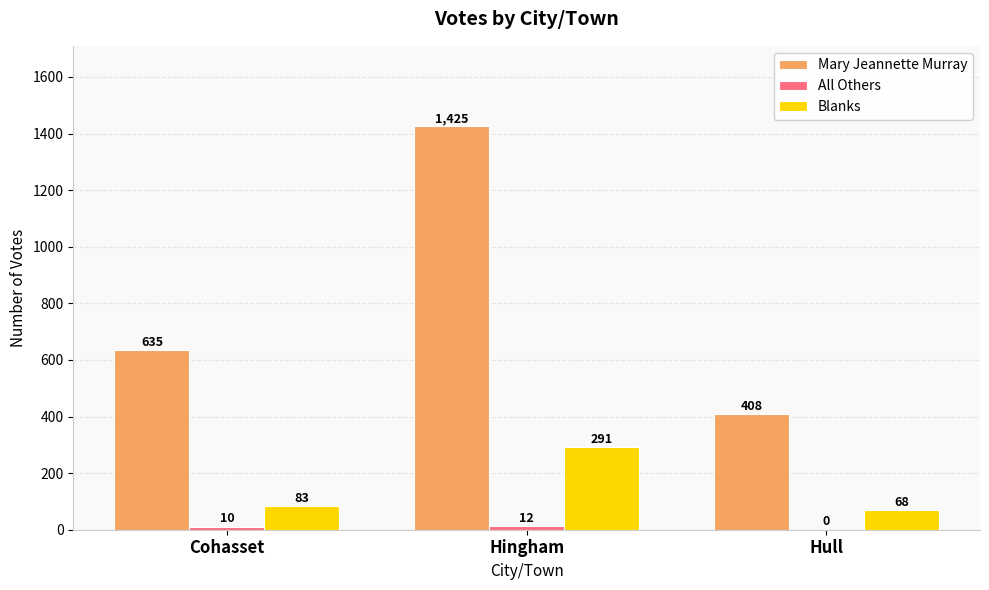

At which category does the chart reach its peak across all series?

Hingham